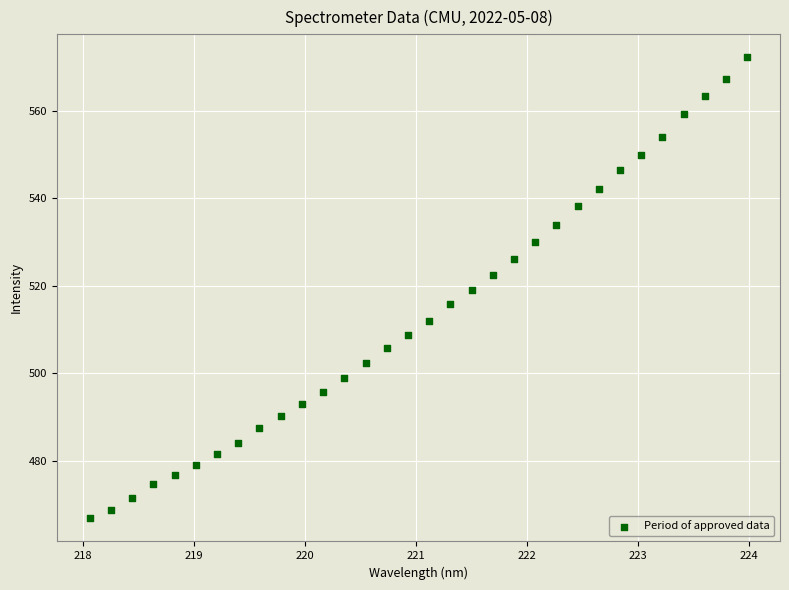

What is the range of Y values (max minus min)?

105.4